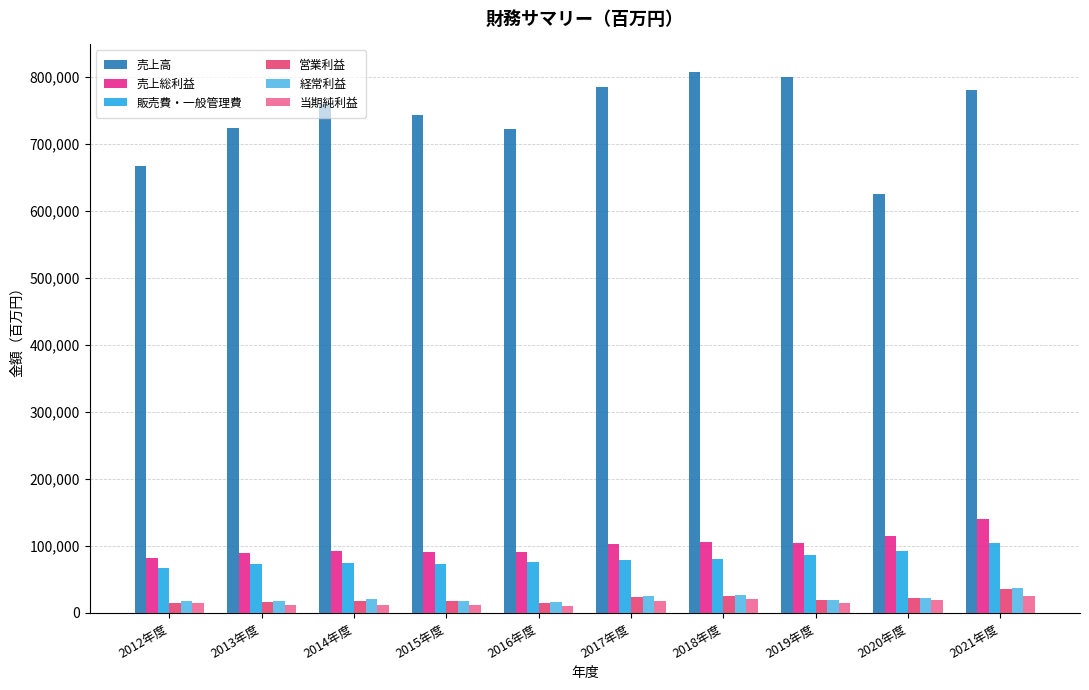

Which series has the largest range (max minus min)?

売上高